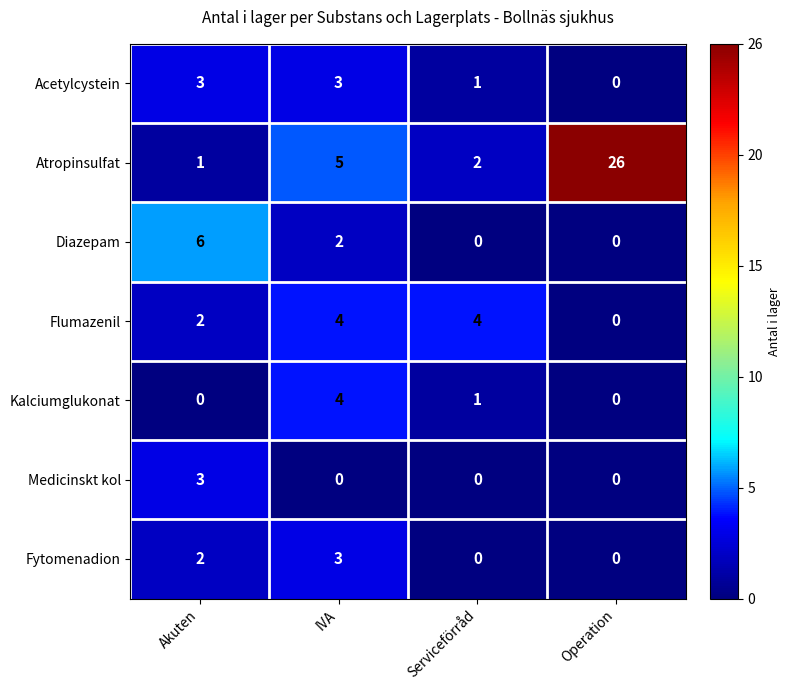

What is the sum of all Fytomenadion values?

5